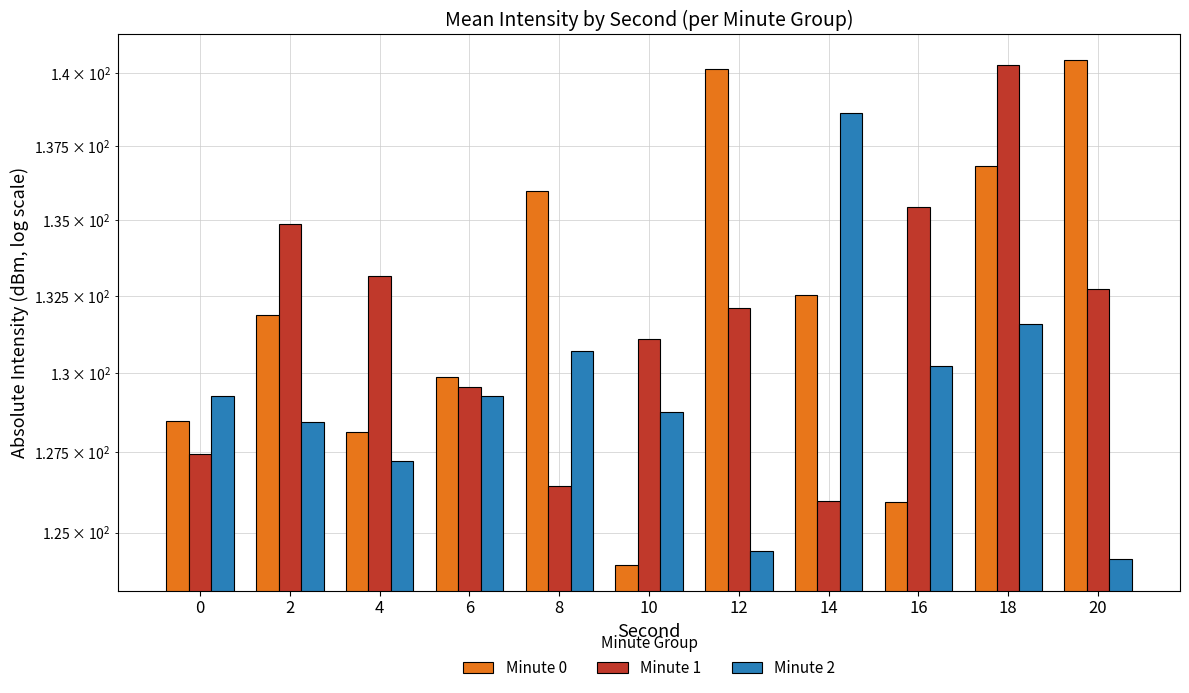

What is the lowest value of the Minute 1 series?

126.0